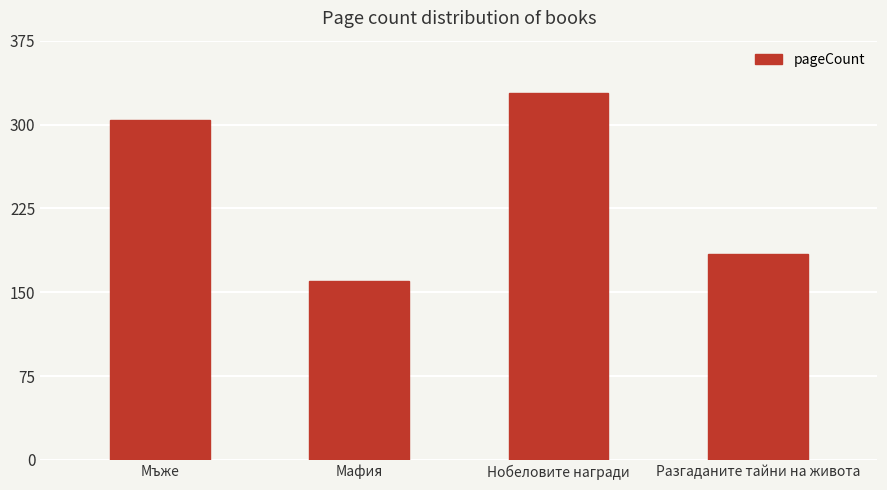

List the labels in order of value, smallest first.

Мафия, Разгаданите тайни на живота, Мъже, Нобеловите награди